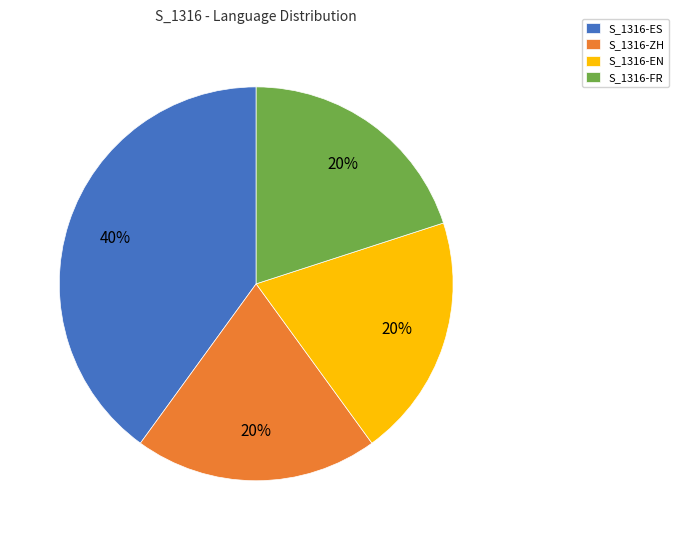

Is there a majority slice in this chart?

No